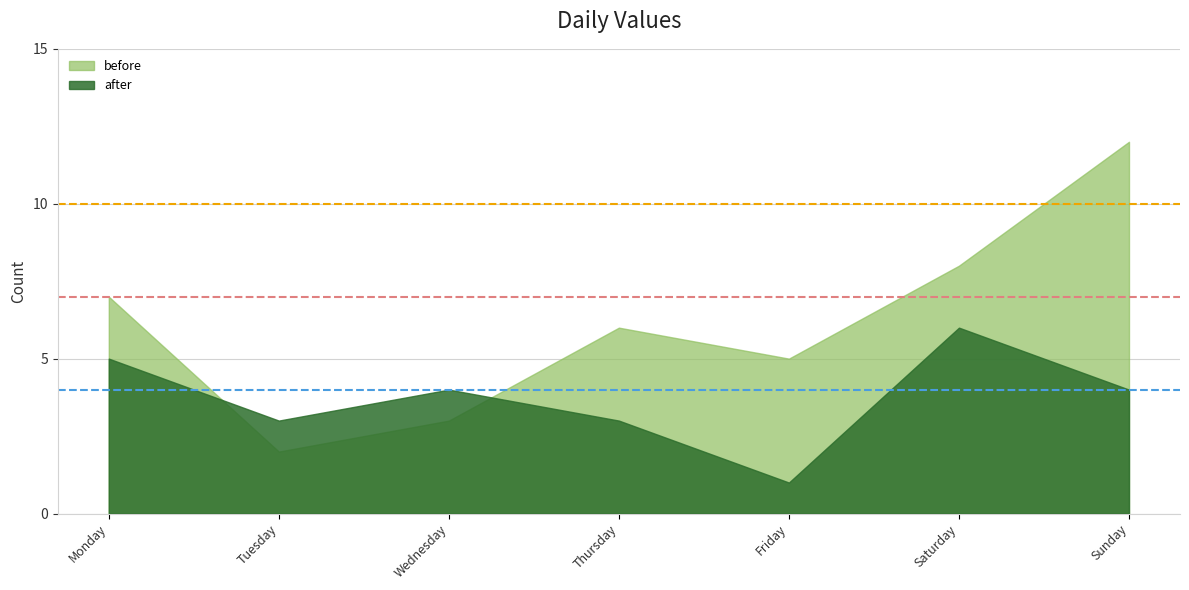

What is the sum of the after values at Tuesday and Saturday?

9